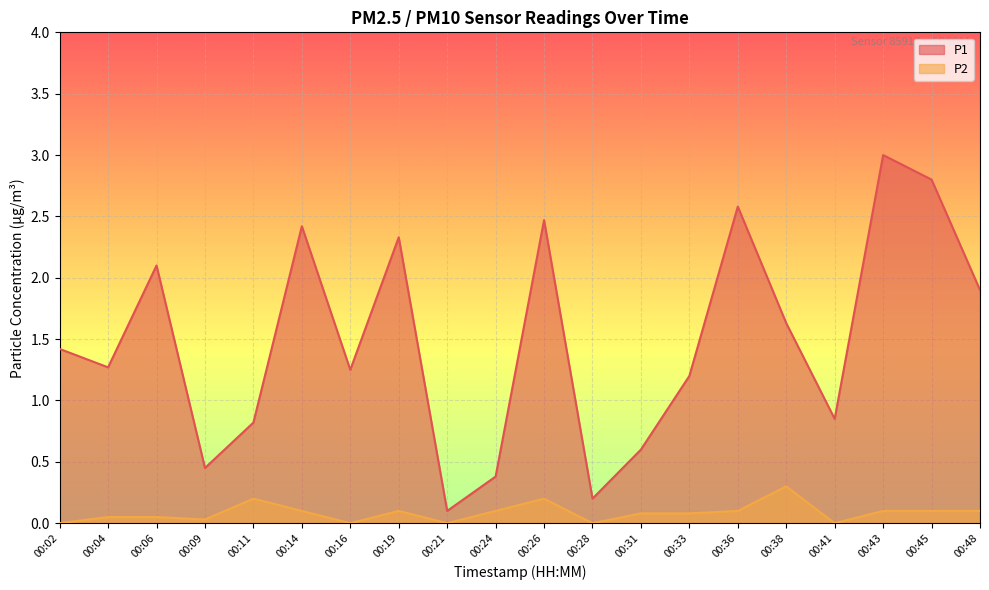

What is the value of the P2 point at the 6th from the left?

0.1